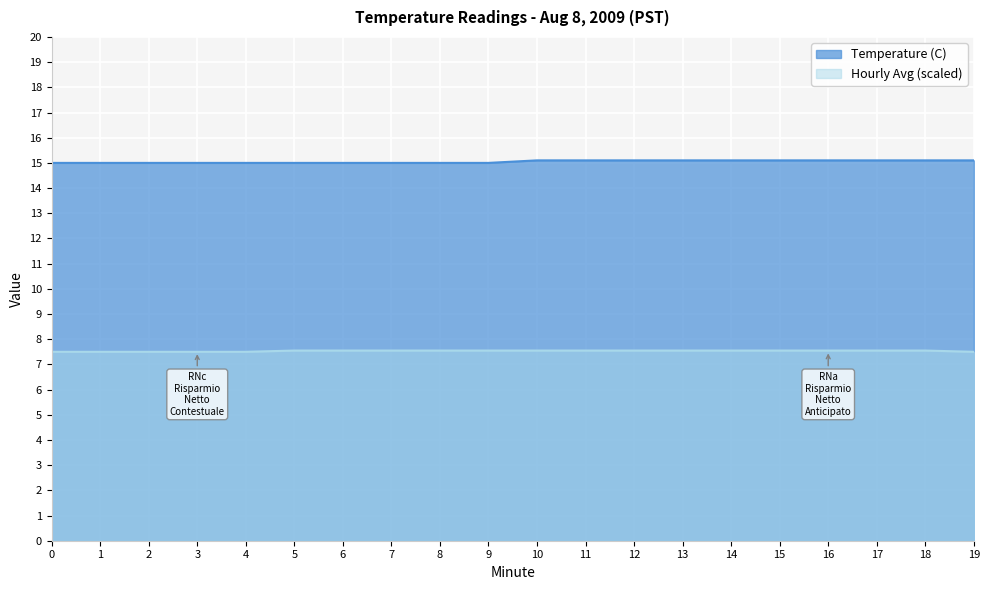

Between 13 and 14, which series saw the biggest shift?

Temperature (C)